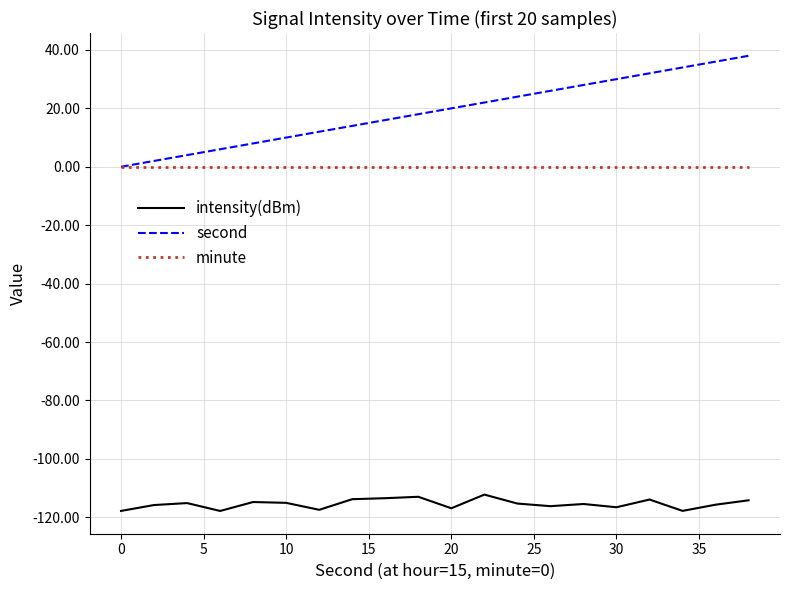

True or false: intensity(dBm) and second cross at least once.

False